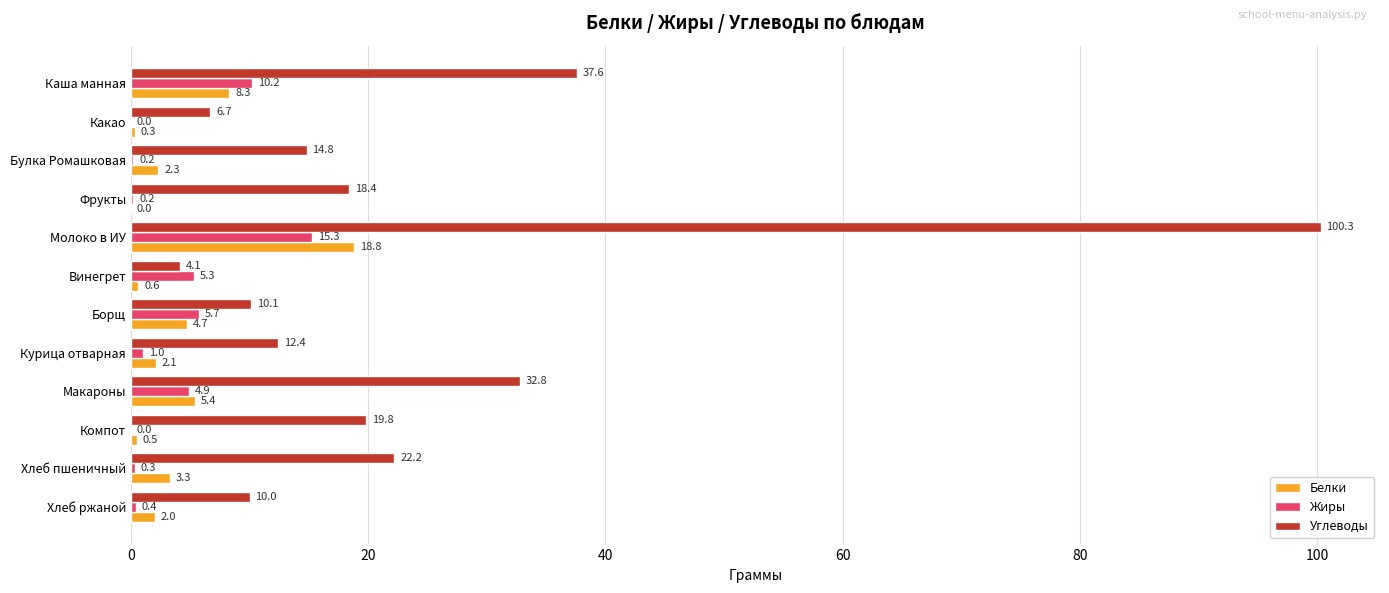

What is the sum of all Жиры values?

43.5